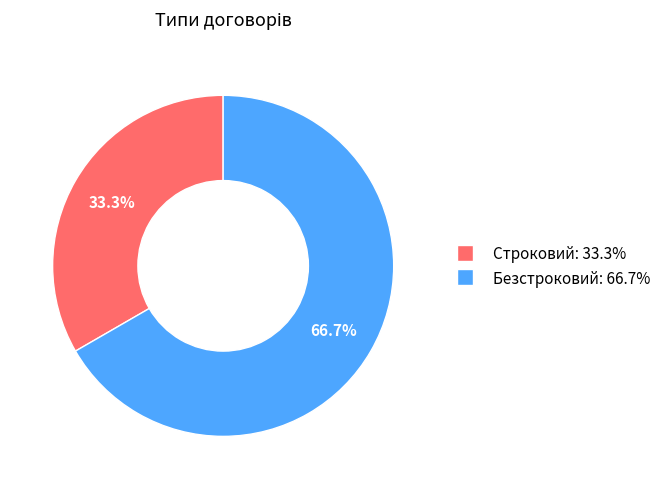

To the nearest percent, what is the combined percentage of Строковий and Безстроковий?

100%